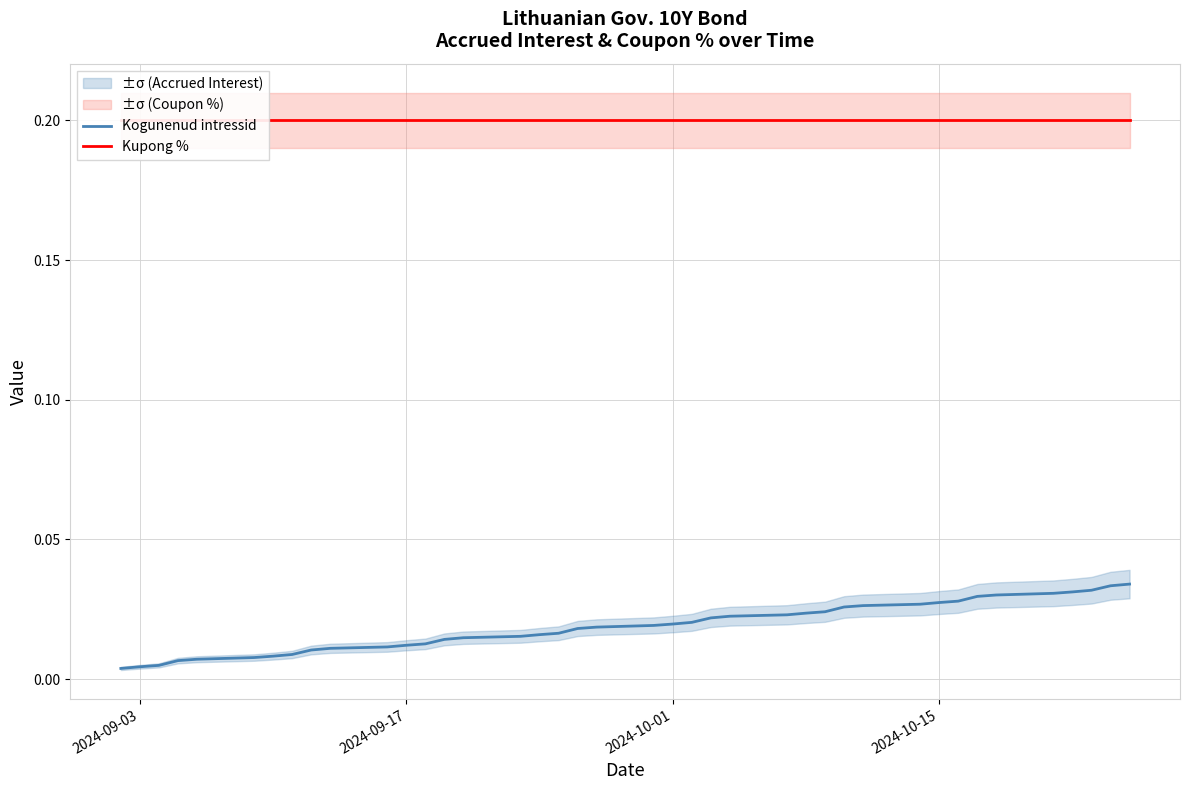

What is the difference between the highest and lowest values at 2024-09-17?

0.2